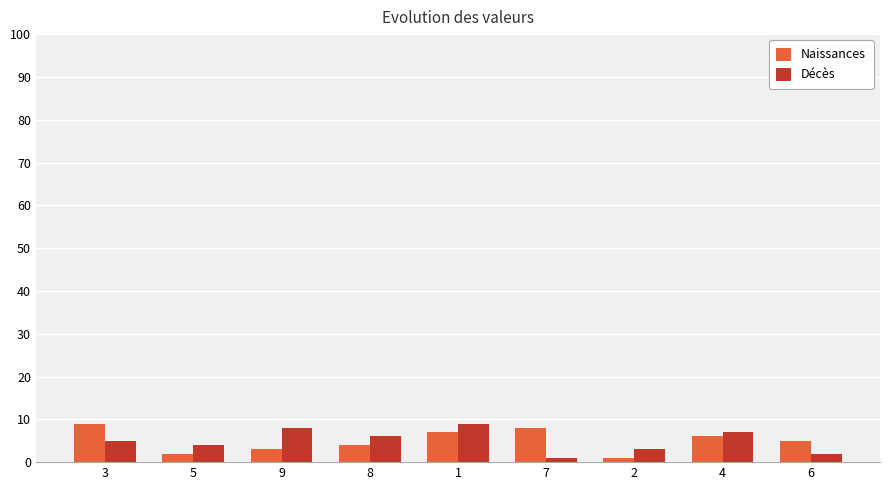

How many categories are shown in the chart?

9